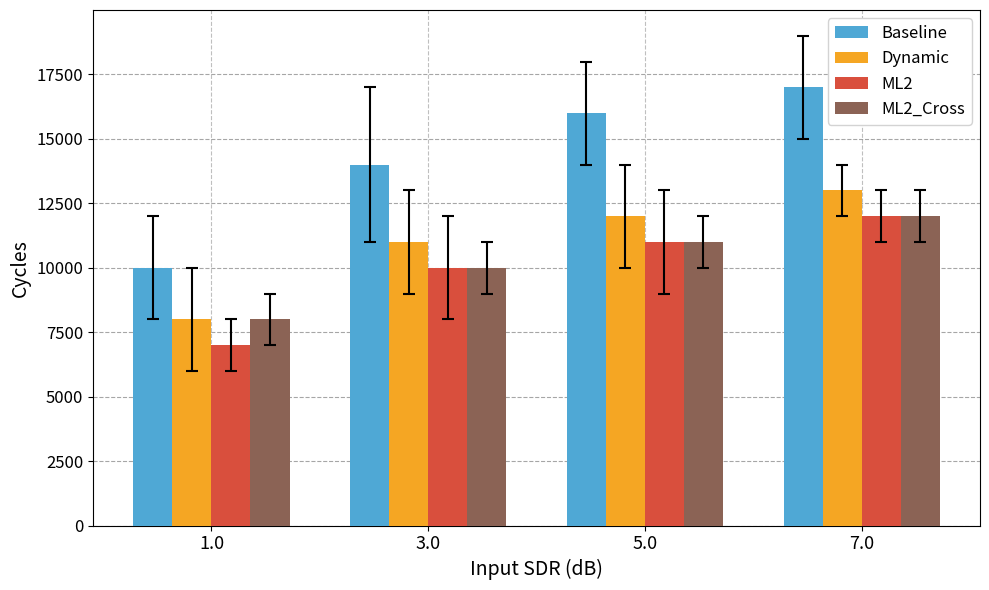

How many Dynamic values are between 11000 and 13000?

3